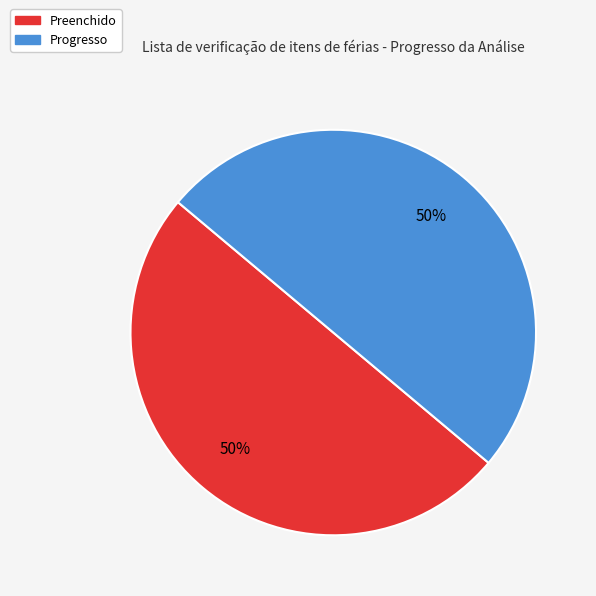

To the nearest percent, what is the average slice percentage?

50%